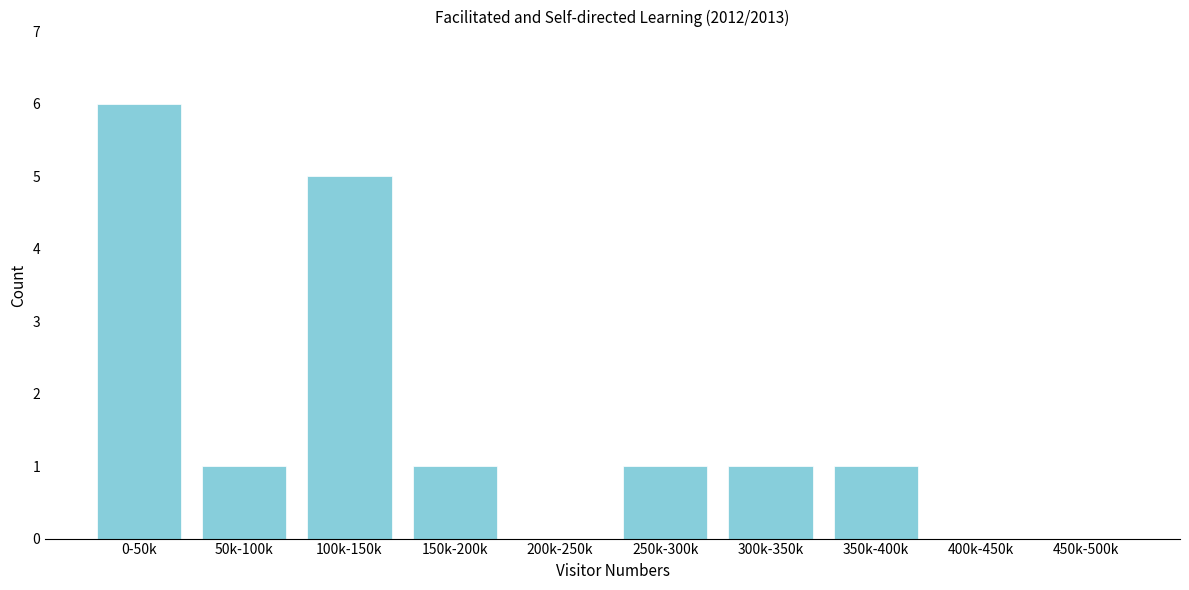

Reading right to left, extract all data points from this chart.

450k-500k=0	400k-450k=0	350k-400k=1	300k-350k=1	250k-300k=1	200k-250k=0	150k-200k=1	100k-150k=5	50k-100k=1	0-50k=6